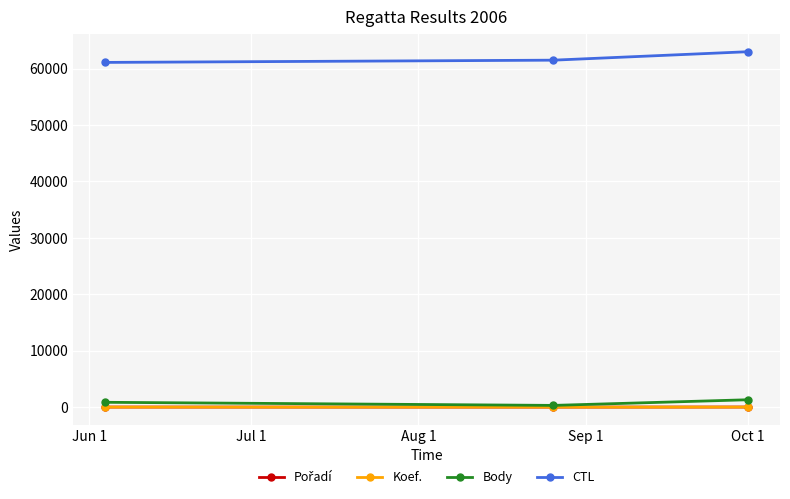

What is the maximum value shown in the chart?

63009